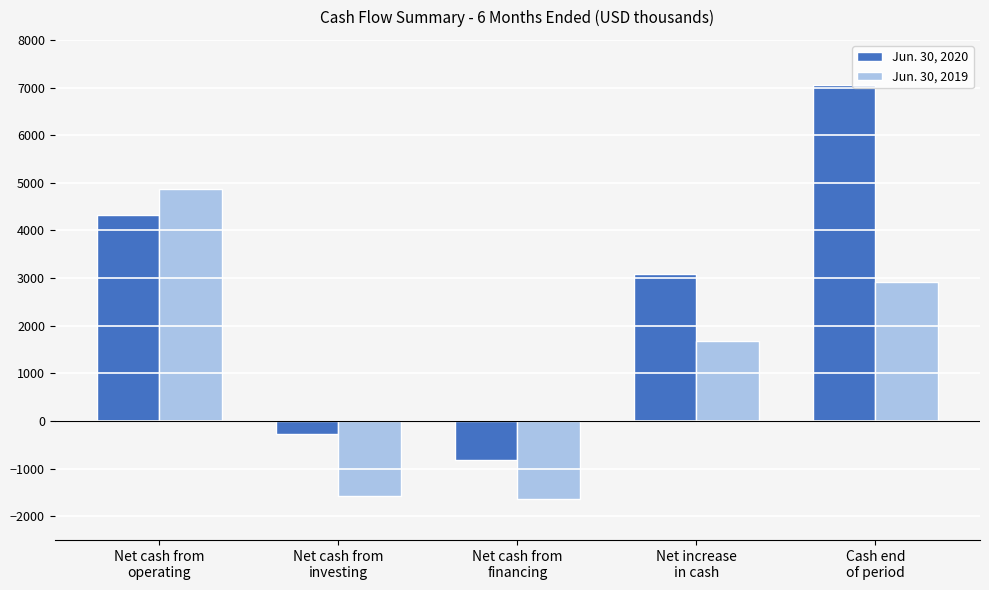

Reading left to right, transcribe all the data shown in this chart.

Jun. 30, 2020: Net cash from
operating=4323	Net cash from
investing=-269	Net cash from
financing=-815	Net increase
in cash=3077	Cash end
of period=7056
Jun. 30, 2019: Net cash from
operating=4879	Net cash from
investing=-1577	Net cash from
financing=-1632	Net increase
in cash=1670	Cash end
of period=2917